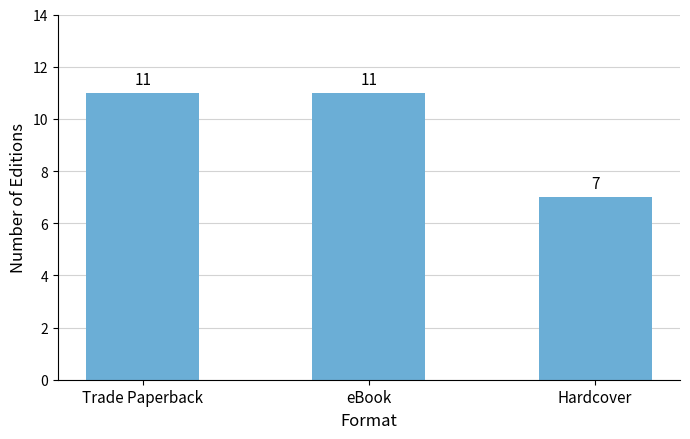

Reading left to right, transcribe all the data shown in this chart.

11	11	7